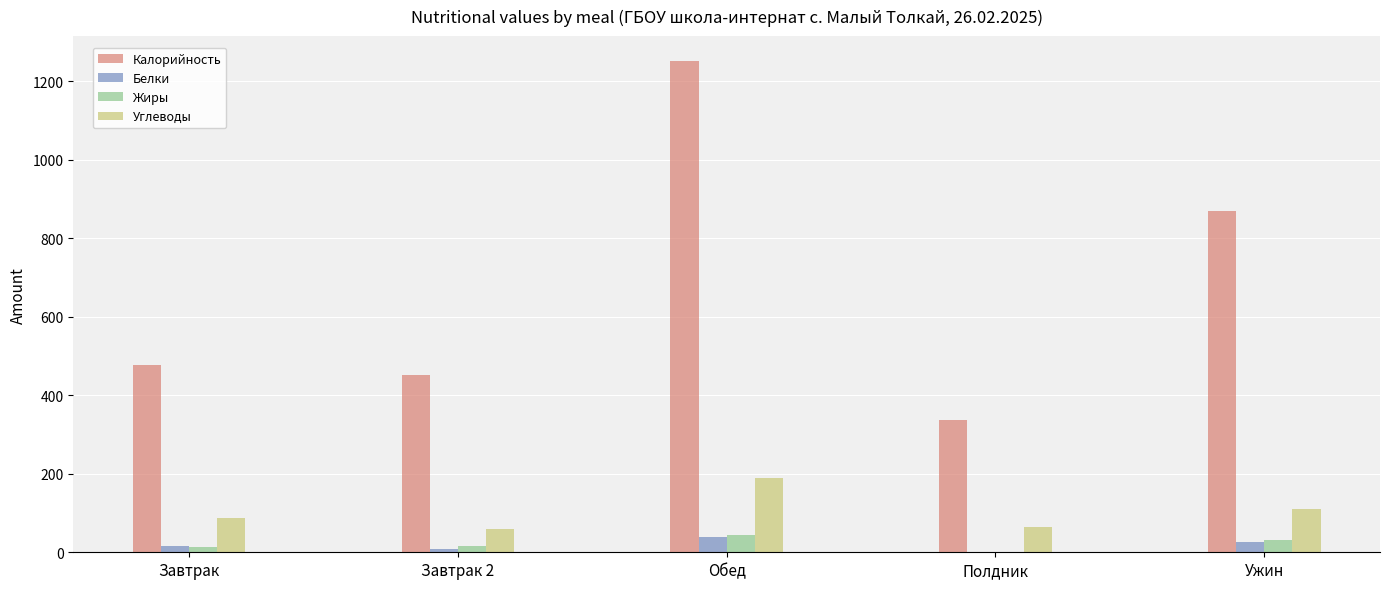

Is it true that Белки equals 25.2 at Ужин?

True